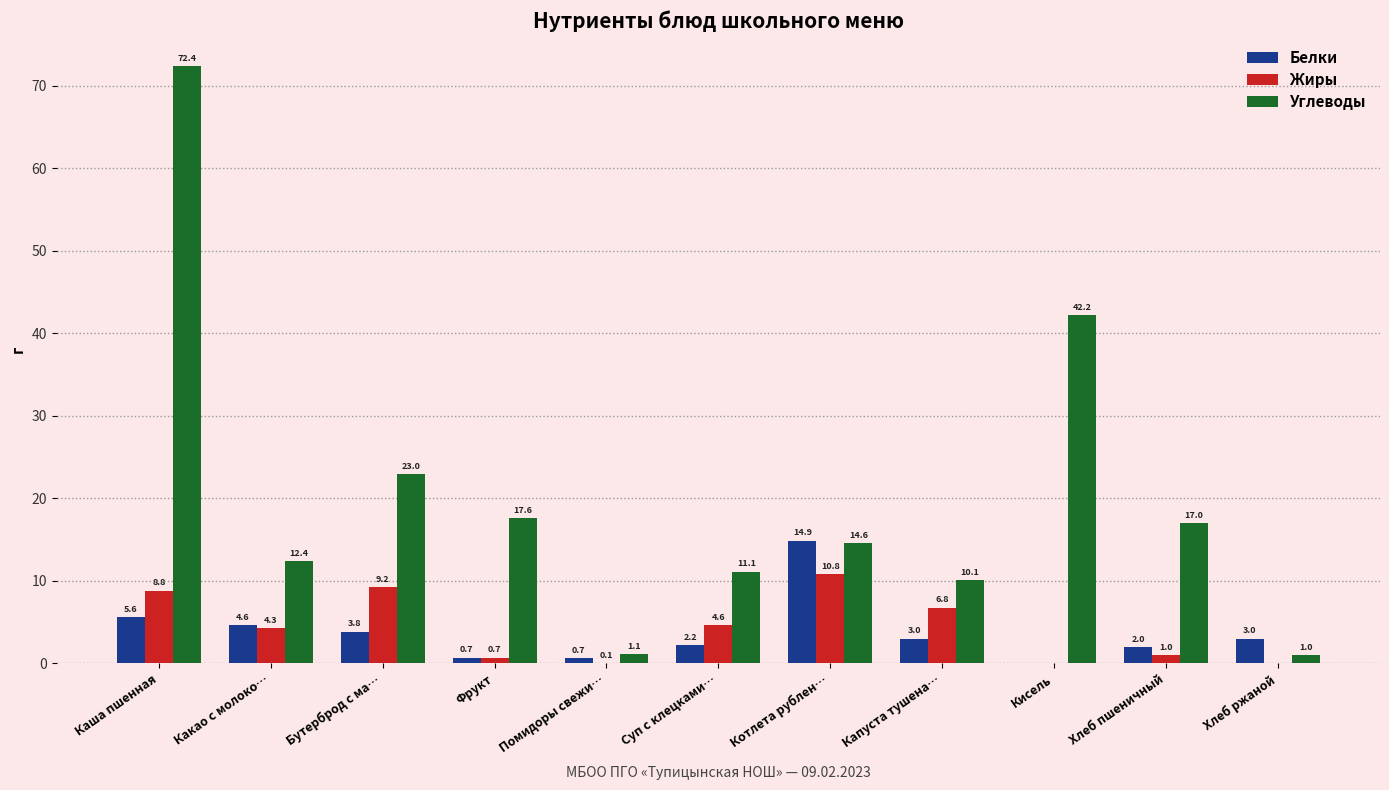

At which category is the sum across all series the highest?

Каша пшенная